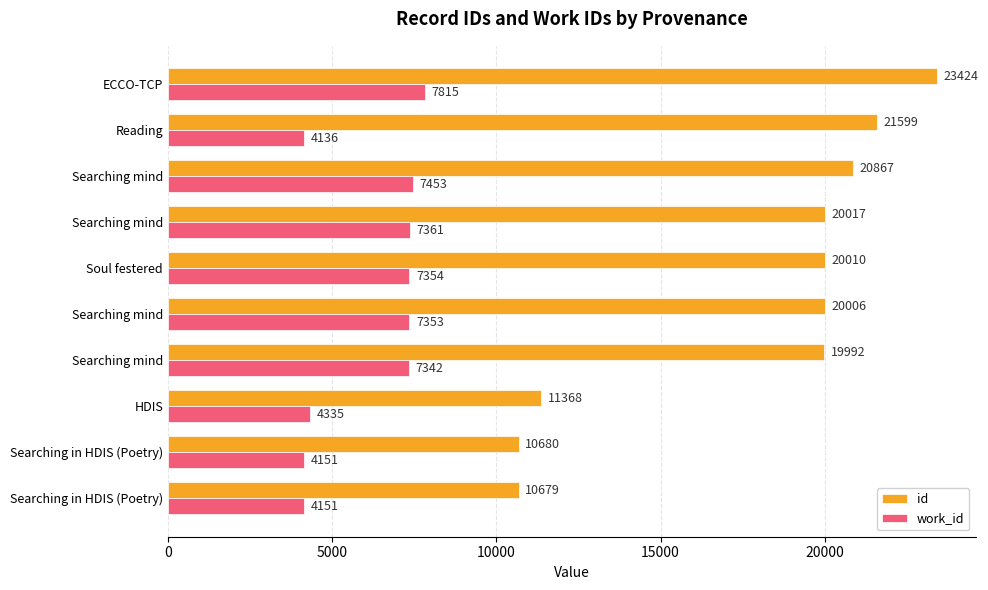

What are all the series names shown in the legend?

id, work_id